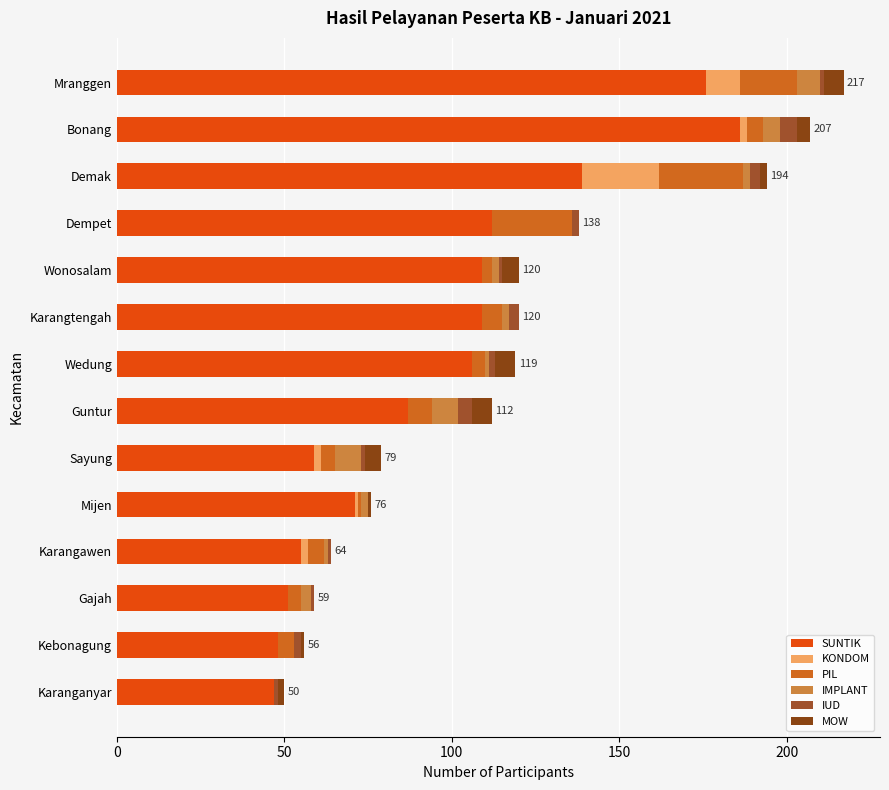

What is the sum of all IUD values?

27